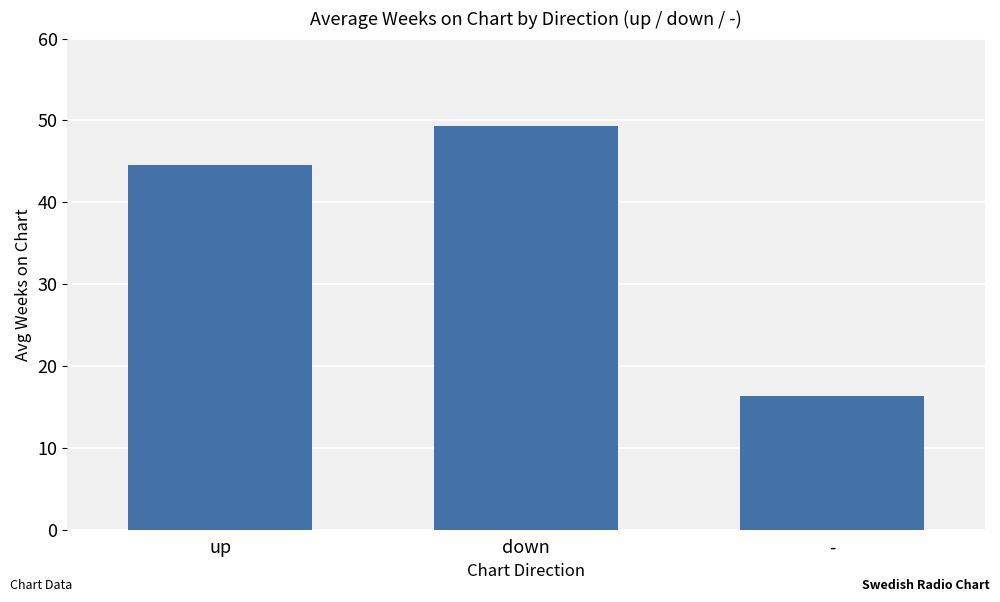

What is the difference between the maximum and second lowest values?

4.8